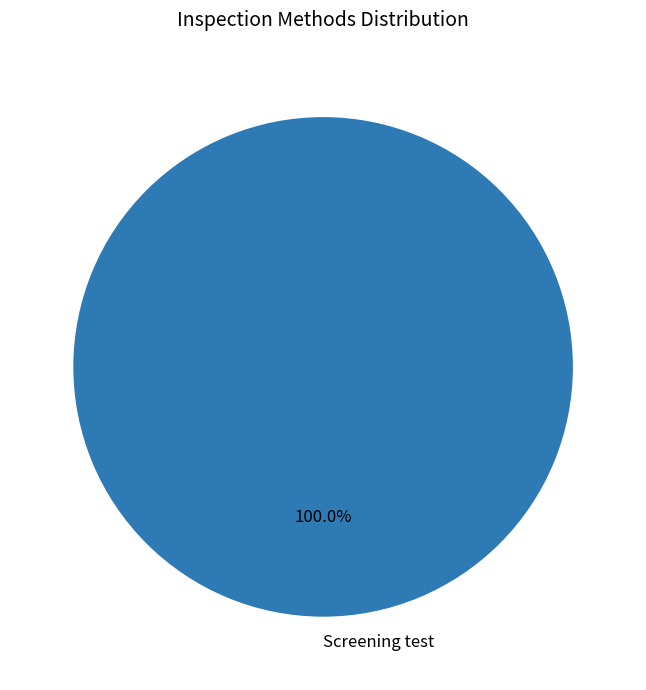

Rank the categories by value from lowest to highest.

Screening test